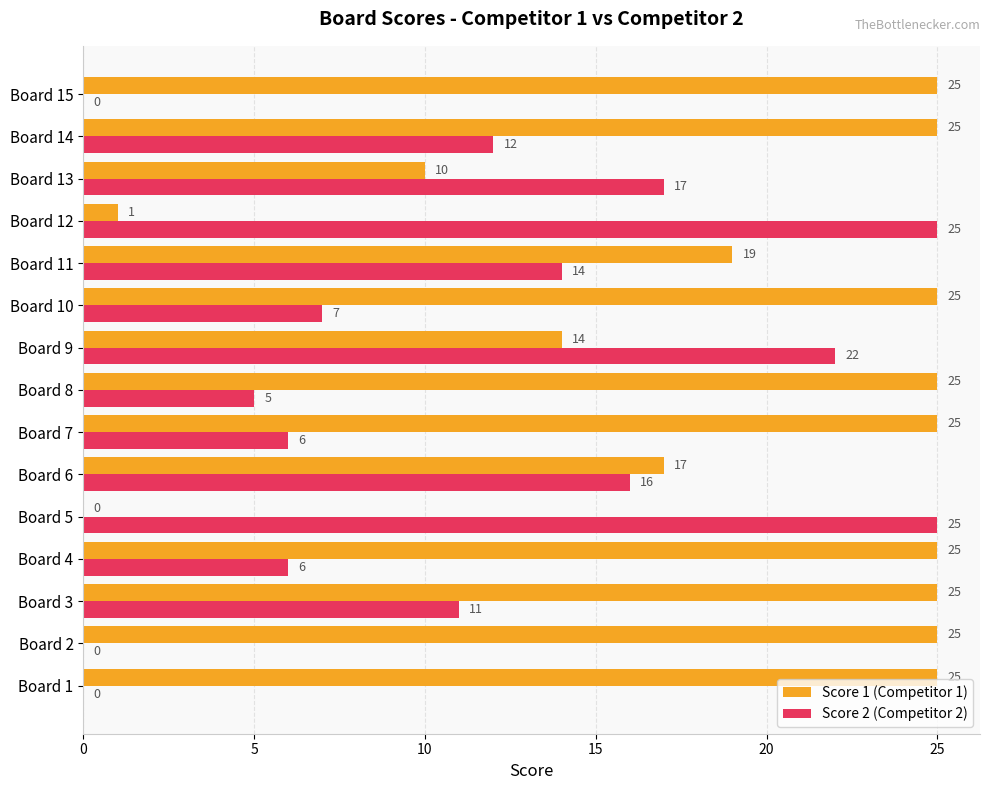

Between Board 11 and Board 13, which series saw the biggest shift?

Score 1 (Competitor 1)